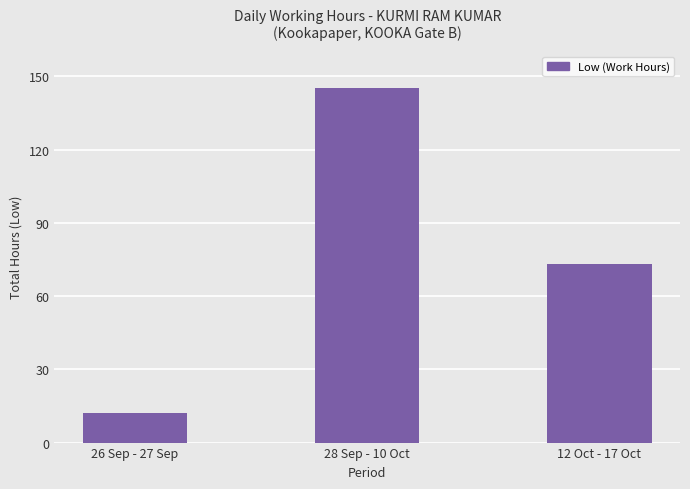

What is the minimum value shown in the chart?

12.2